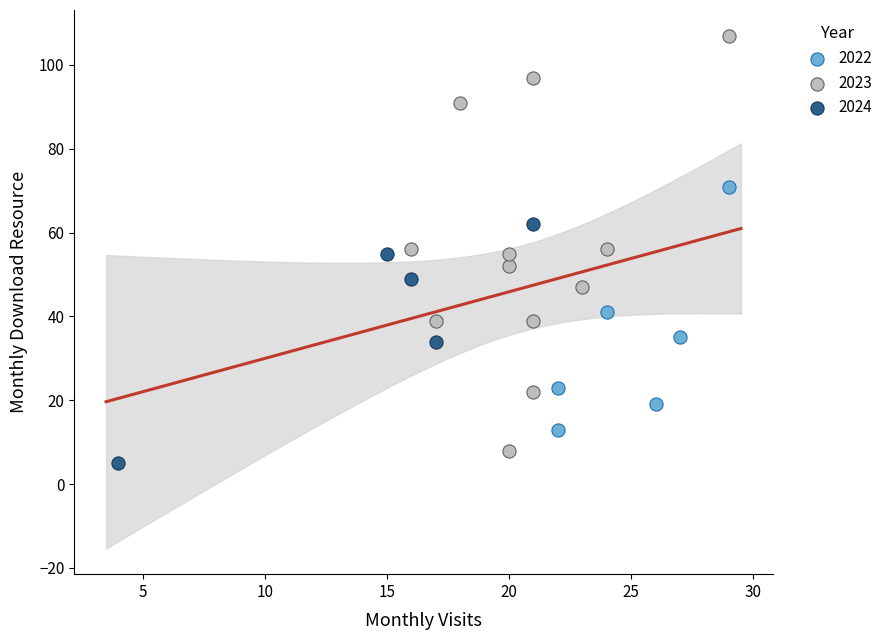

Which series reaches the maximum Y coordinate?

2023